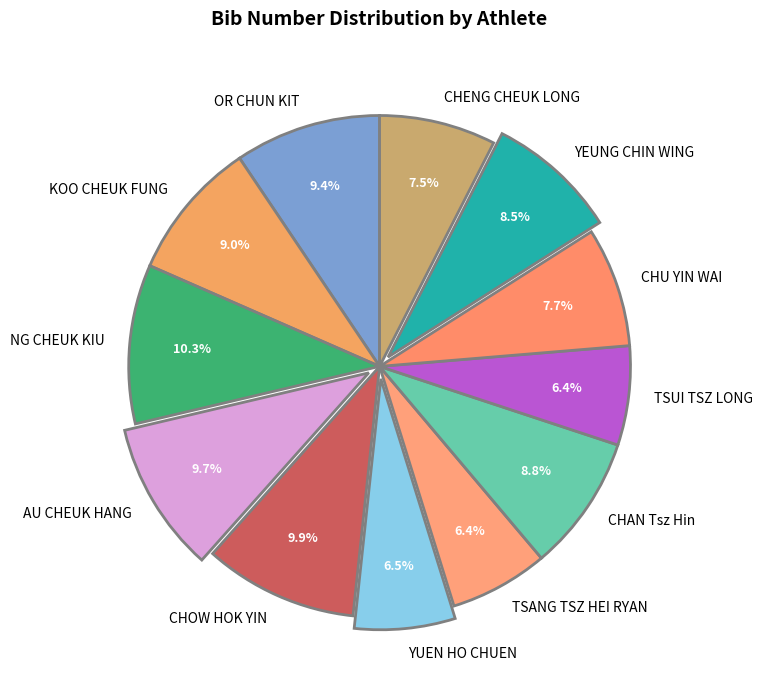

To the nearest percent, what is the difference between the NG CHEUK KIU and TSUI TSZ LONG slice percentages?

4%